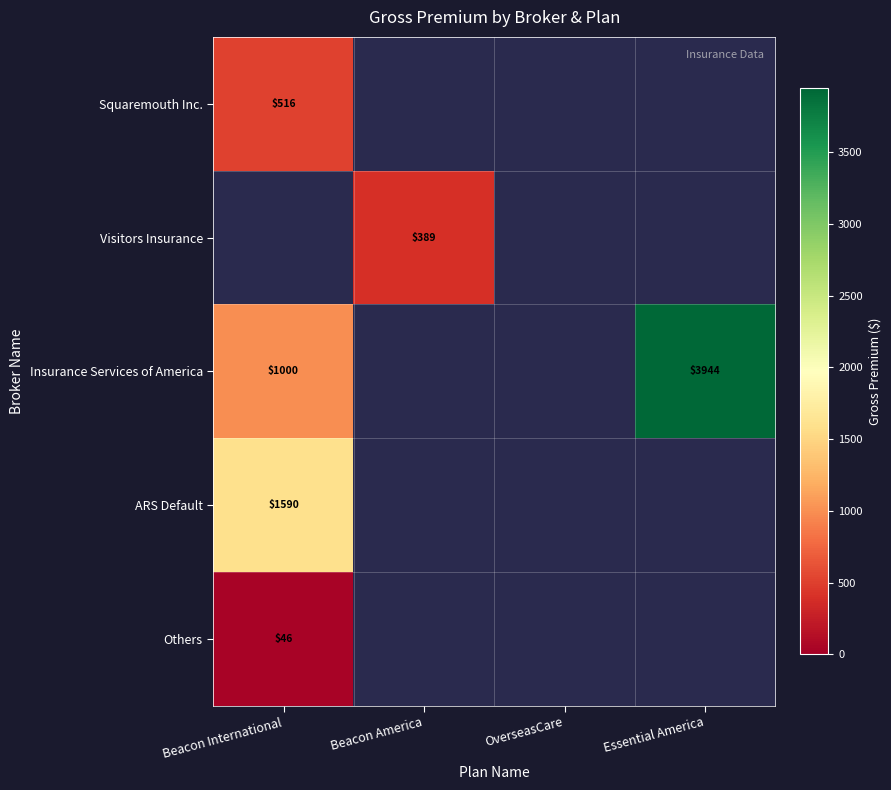

How many data points does each series have?

4